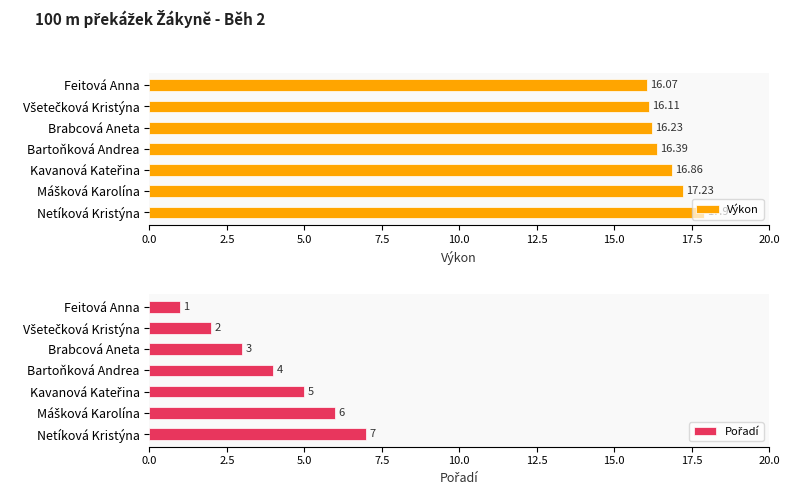

What is the difference between the Výkon values at Feitová Anna and Brabcová Aneta?

0.2